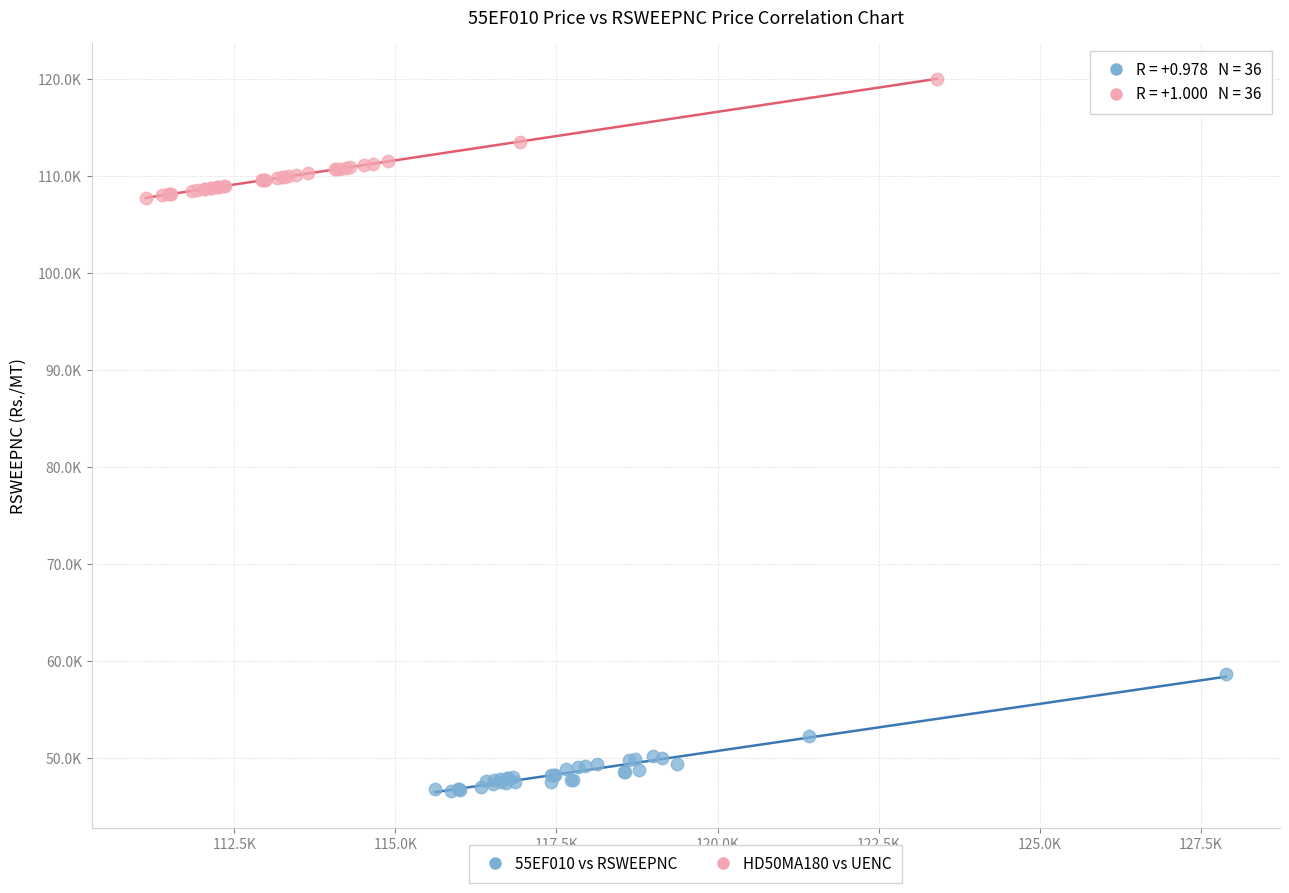

Which series reaches the minimum Y coordinate?

55EF010 vs RSWEEPNC